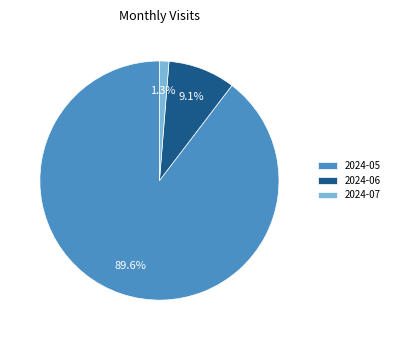

Which category has the biggest portion of the pie?

2024-05